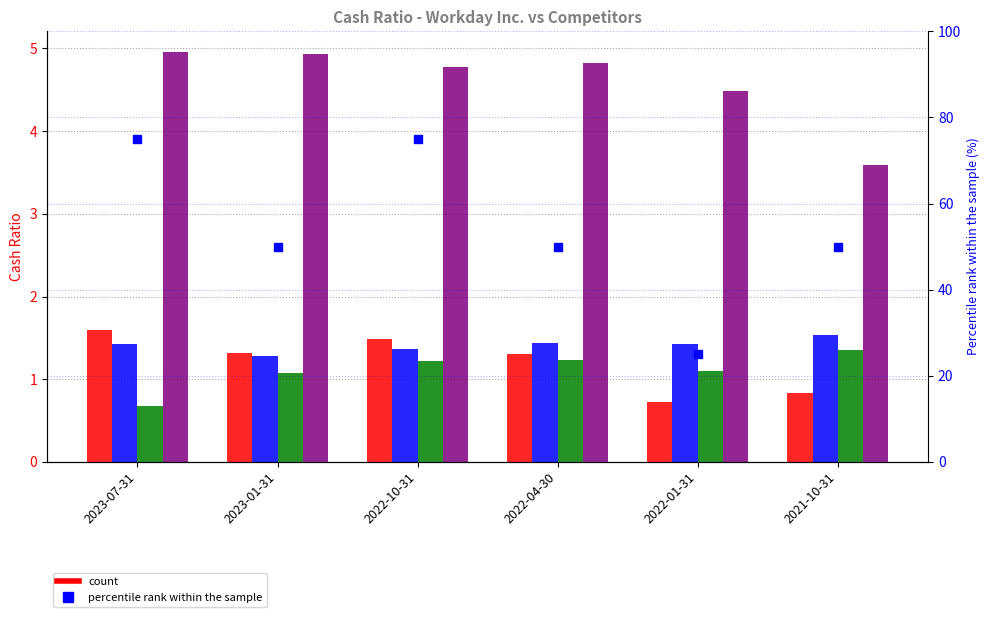

What is the label of the 2nd bar from the left?

2023-01-31